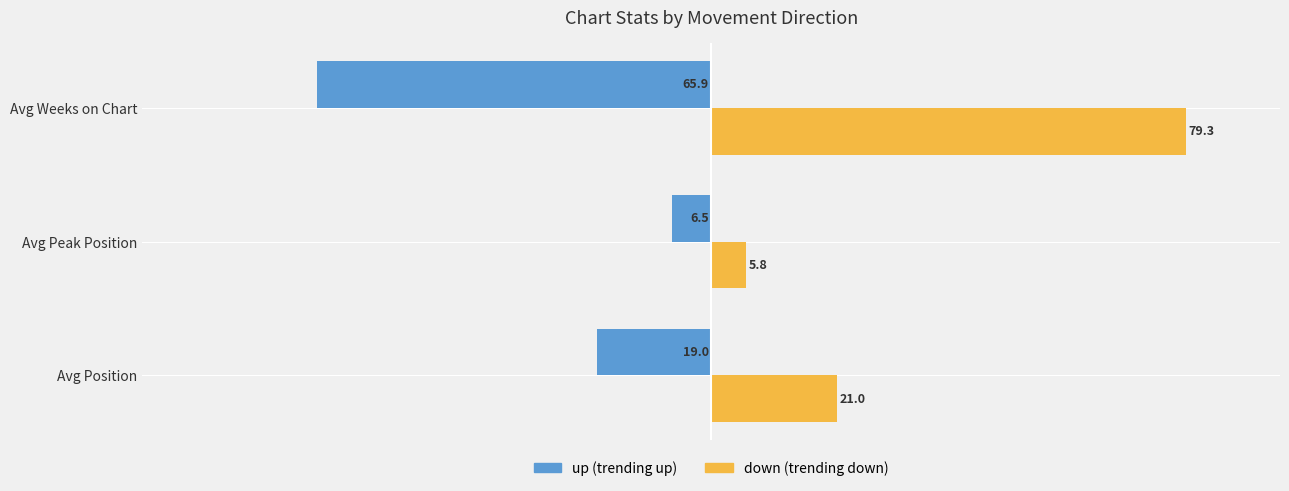

What is the total value across all series at Avg Position?

2.0